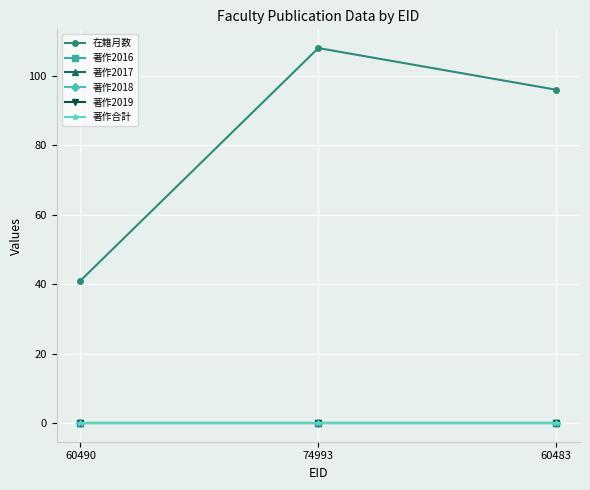

Is this an area chart (filled region under the line)?

No